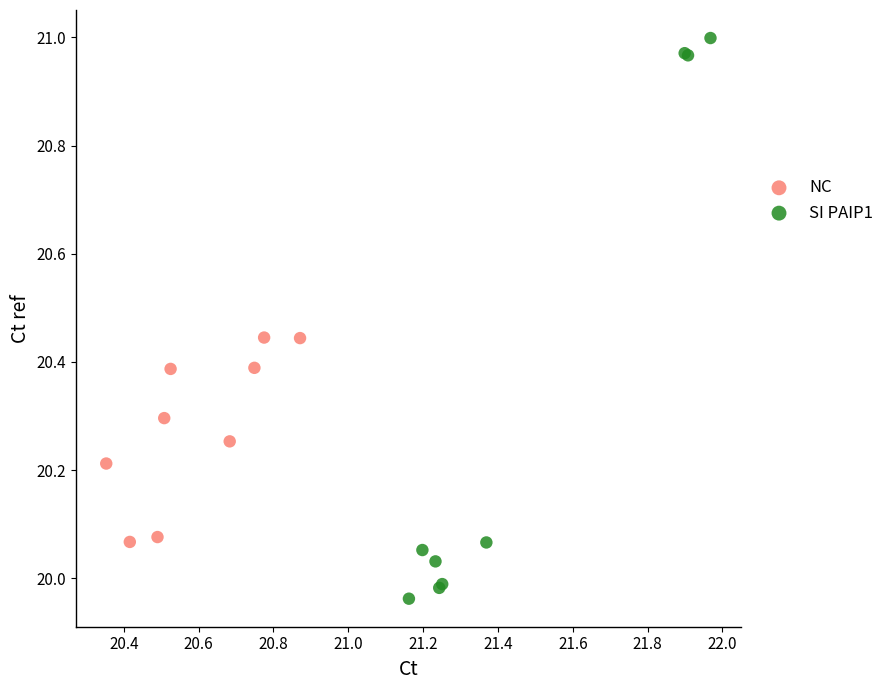

Which series reaches the minimum Y coordinate?

SI PAIP1